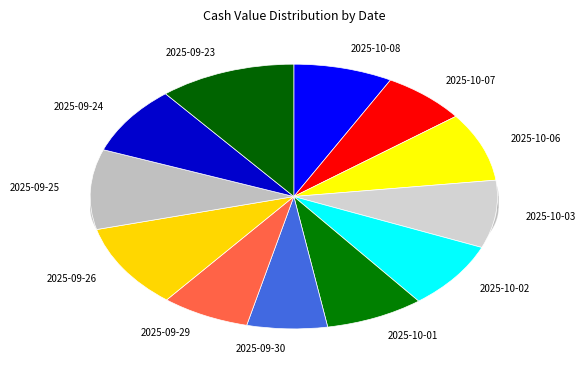

Which slice is the largest?

2025-09-23